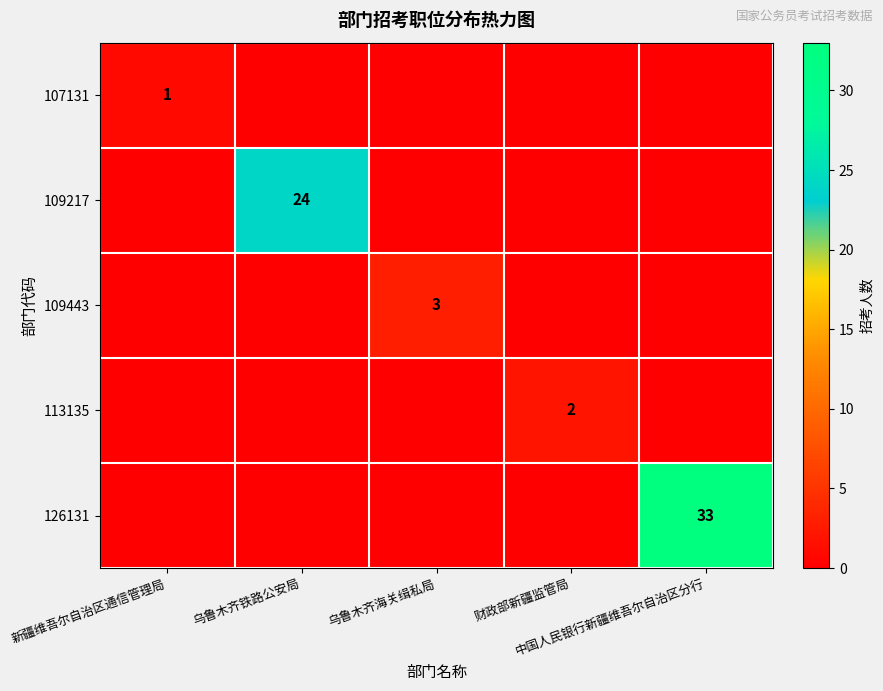

Which series changed the most between 乌鲁木齐海关缉私局 and 财政部新疆监管局?

109443